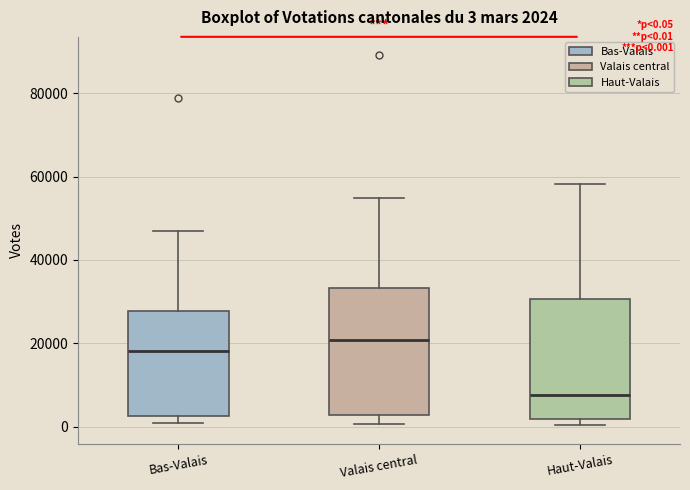

Which box's median line is the highest?

Valais central